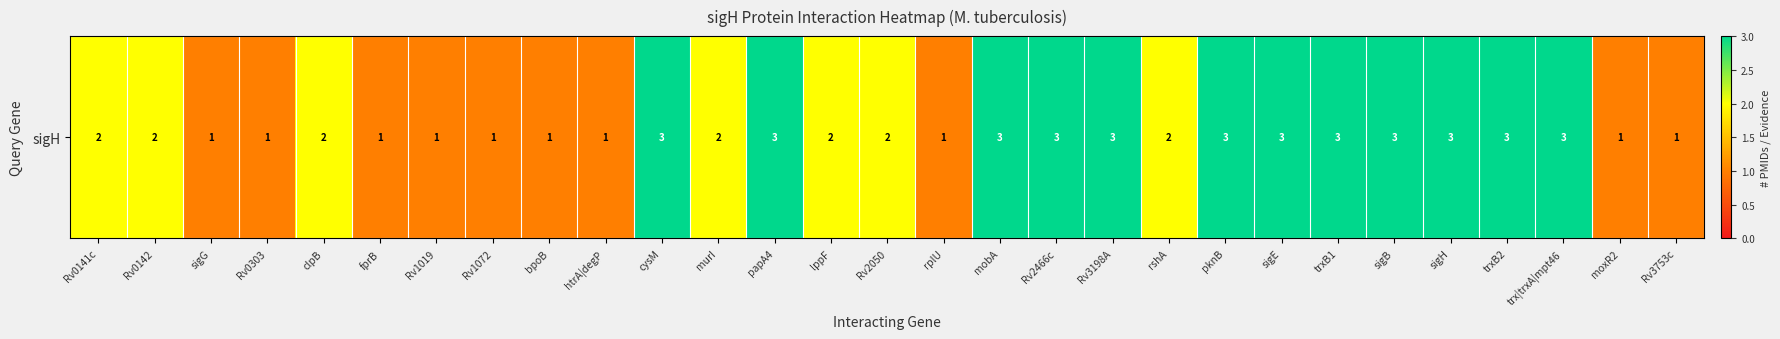

True or false: the data shows 2 at Rv2466c.

False